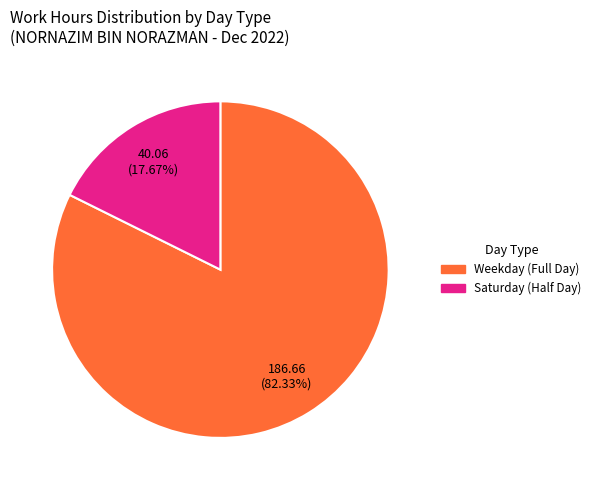

Is there a majority slice in this chart?

Yes